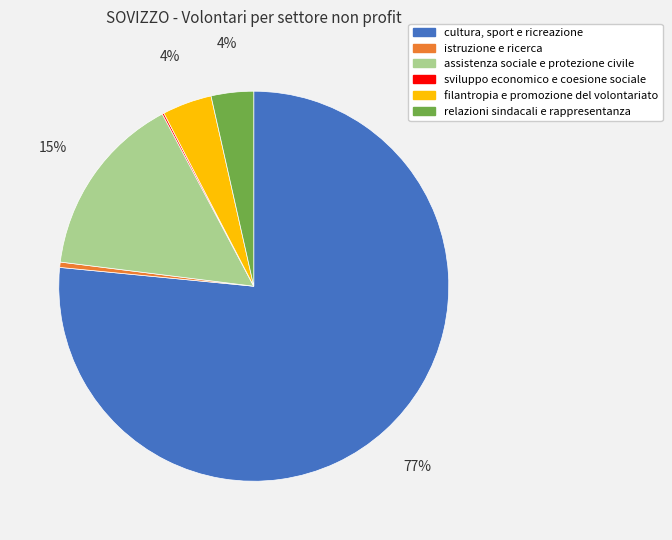

Between relazioni sindacali e rappresentanza and istruzione e ricerca, which is larger?

relazioni sindacali e rappresentanza